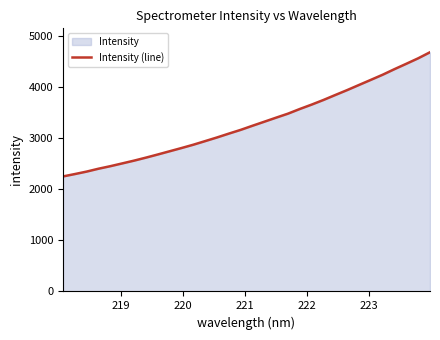

True or false: the data has more than 2 interior local peaks.

False